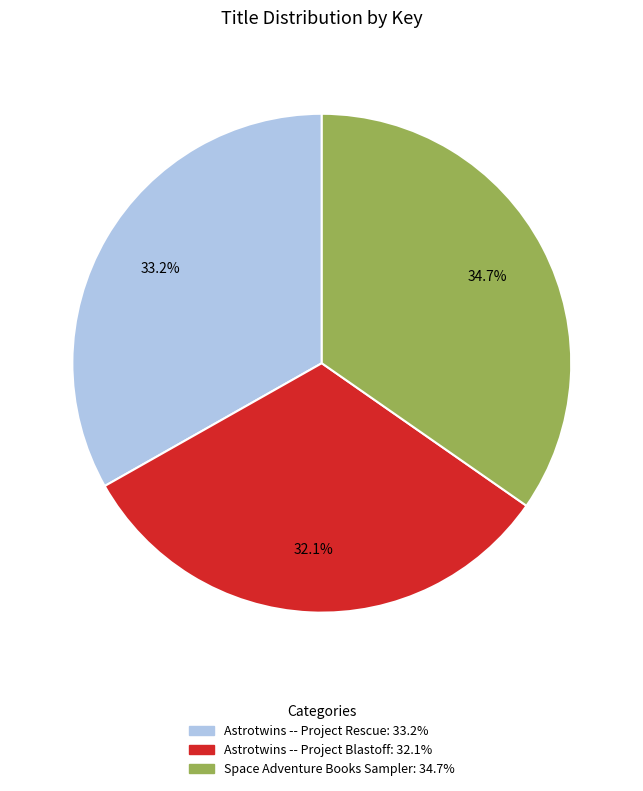

True or false: Astrotwins -- Project Blastoff accounts for 22% of the total.

False